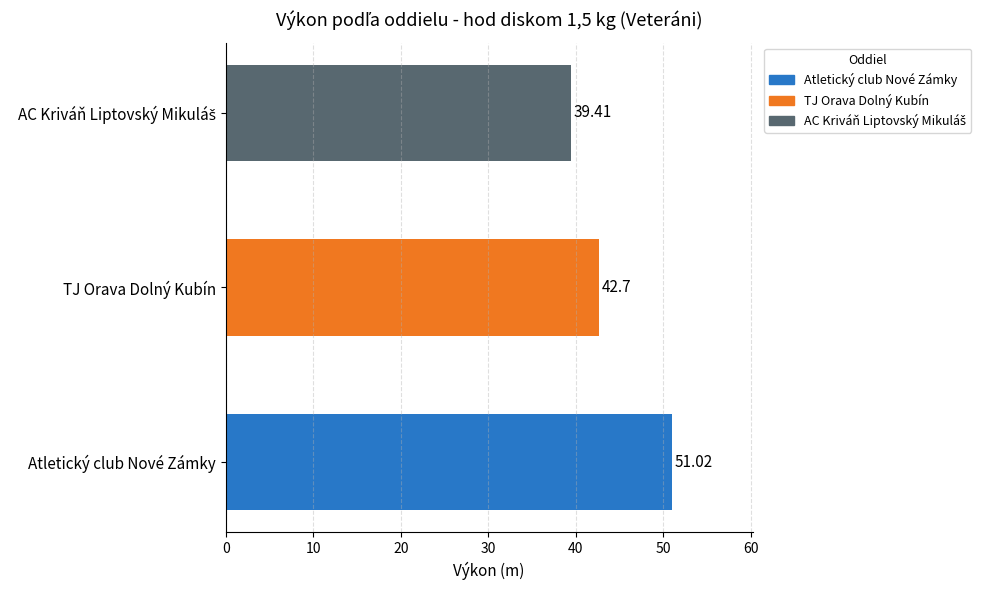

What is the sum of all values?

133.1